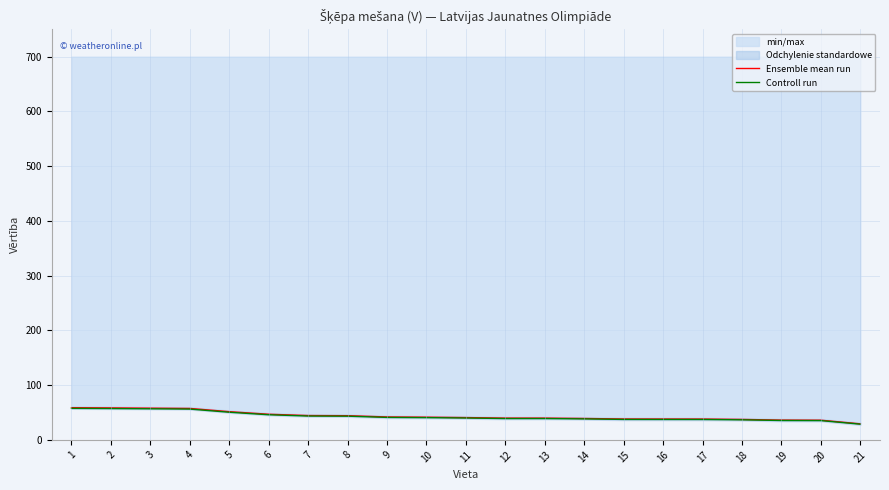

The value of Controll run at 4 is 97.0. True or false?

False